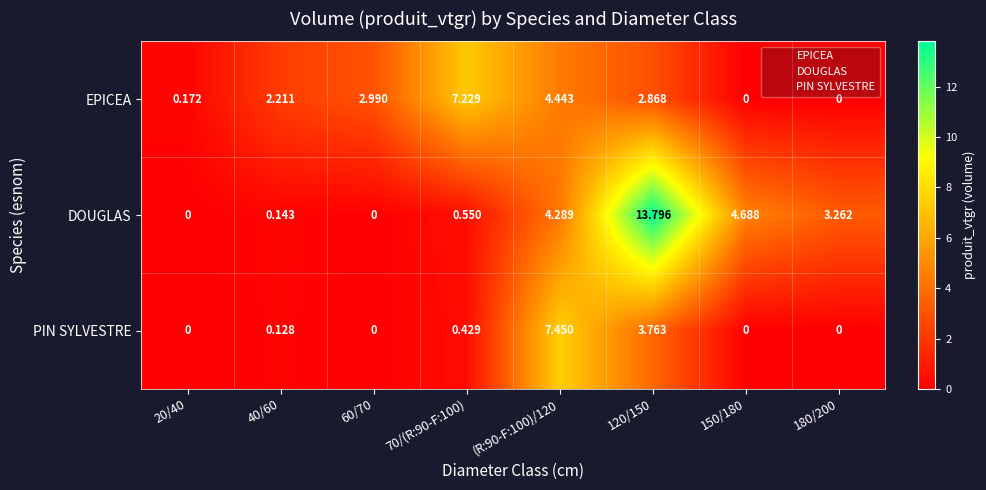

Rank the series at 70/(R:90-F:100) from lowest to highest value.

PIN SYLVESTRE, DOUGLAS, EPICEA